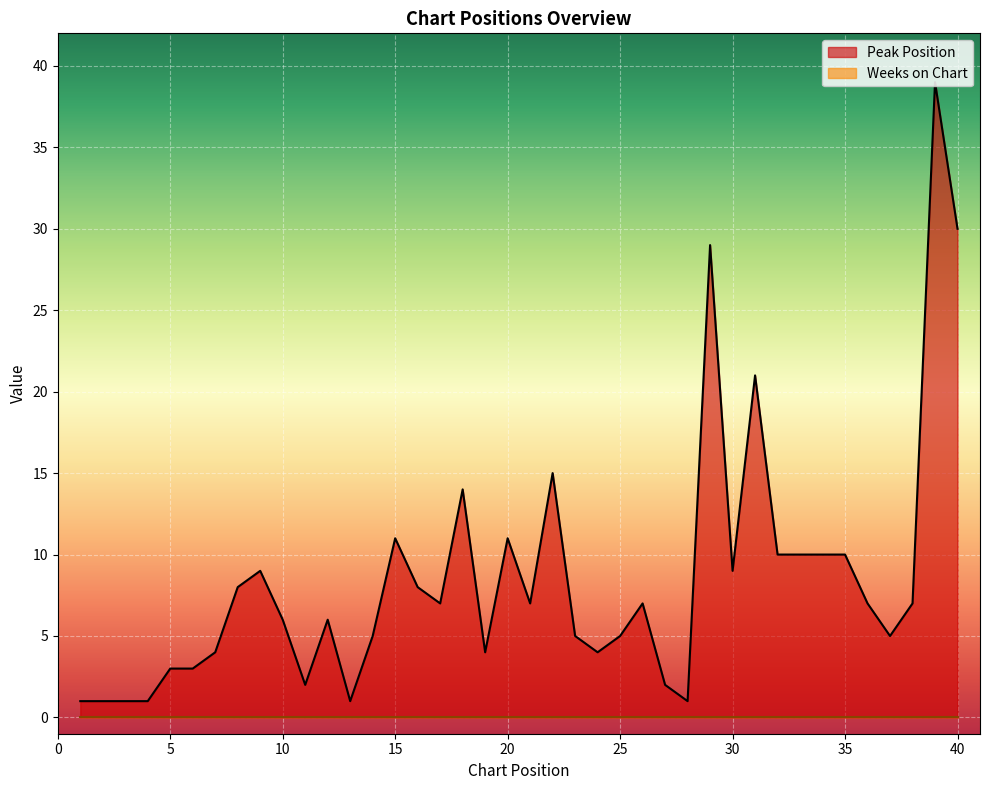

What is the sum of the values at 40 and 33?

40